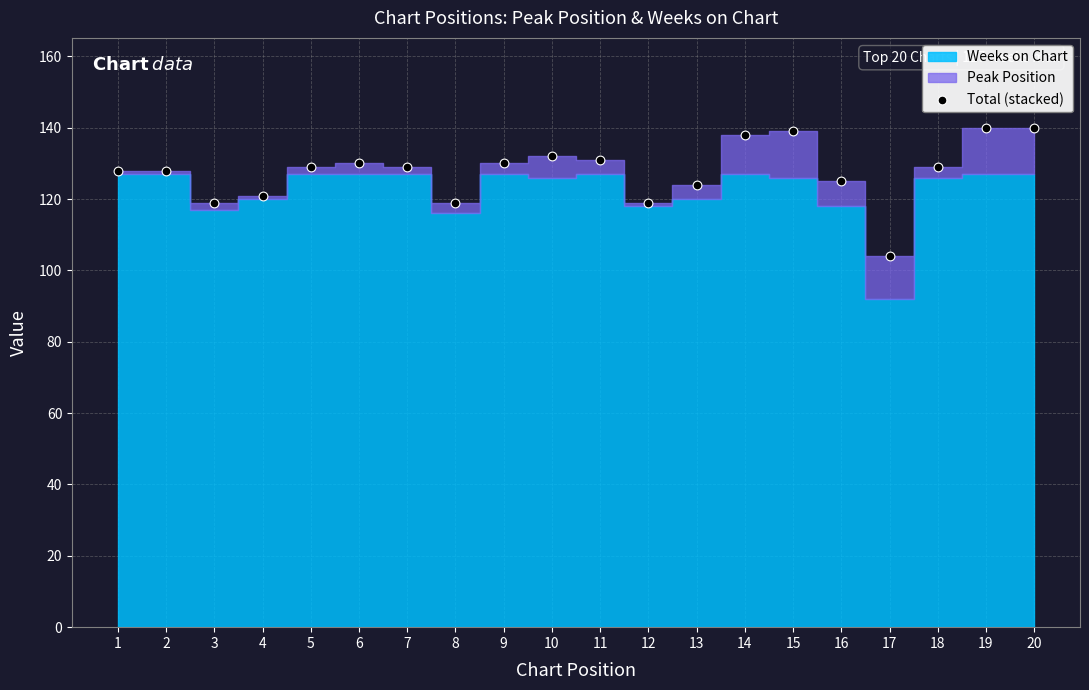

What is the range of Y values (max minus min)?

36